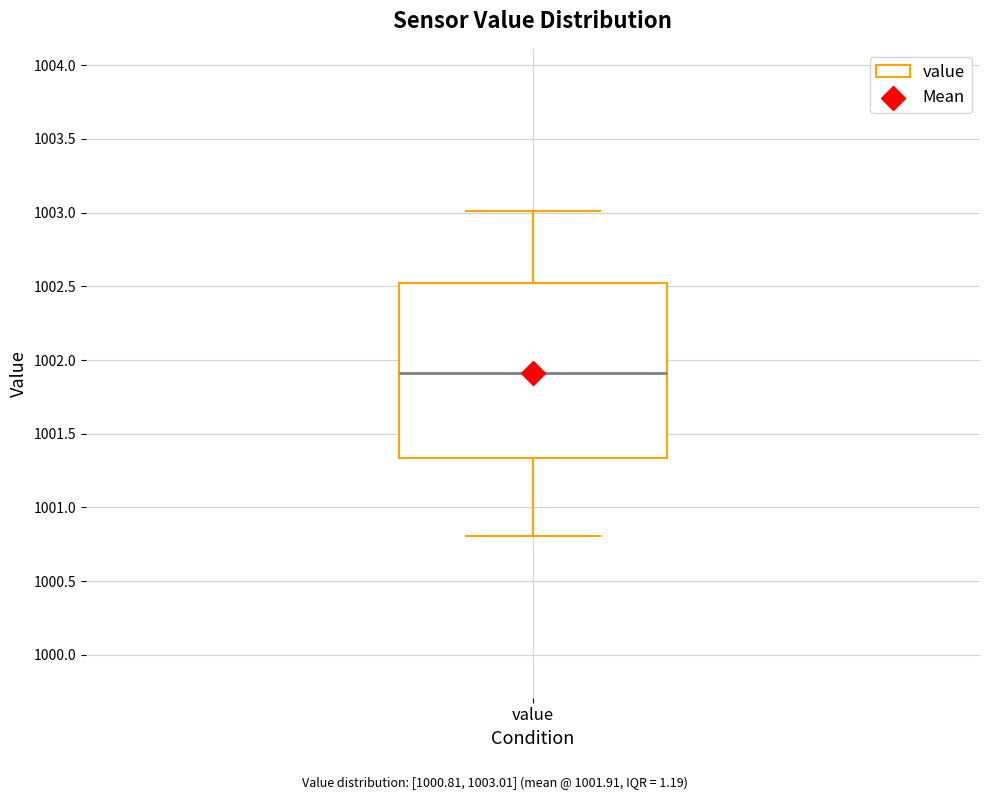

Read this box plot against the y-axis: the position of the median line, the range covered by the box, and the ends of both whiskers. The values are not printed on the chart, so give them approximately, as read against the axis.

median 1001.90, box 1001.35 to 1002.50, whiskers 1000.80 to 1003.00